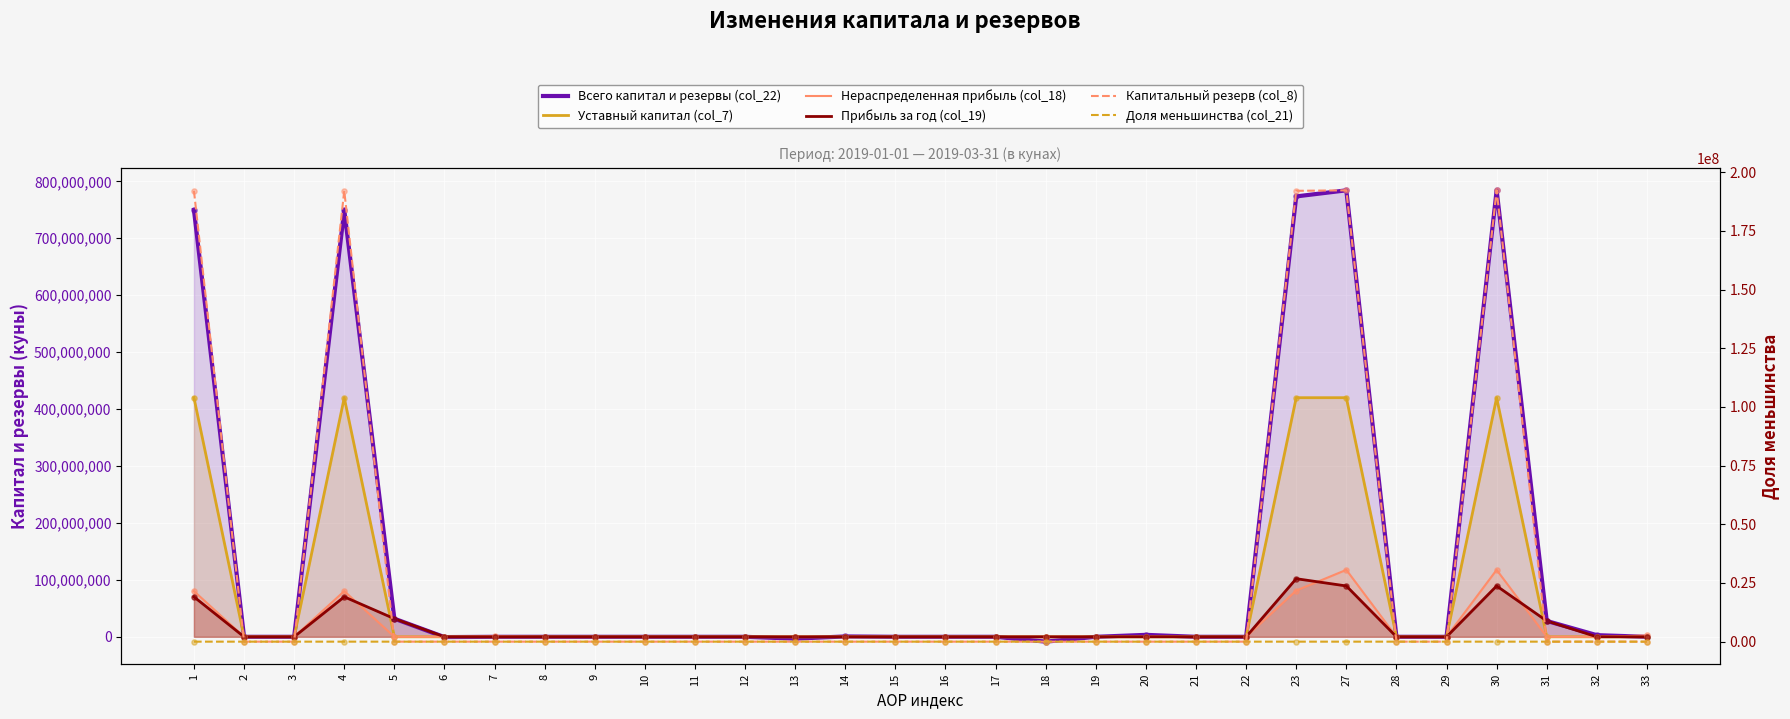

What are all the series names shown in the legend?

Всего капитал и резервы (col_22), Уставный капитал (col_7), Нераспределенная прибыль (col_18), Прибыль за год (col_19), Капитальный резерв (col_8), Доля меньшинства (col_21)